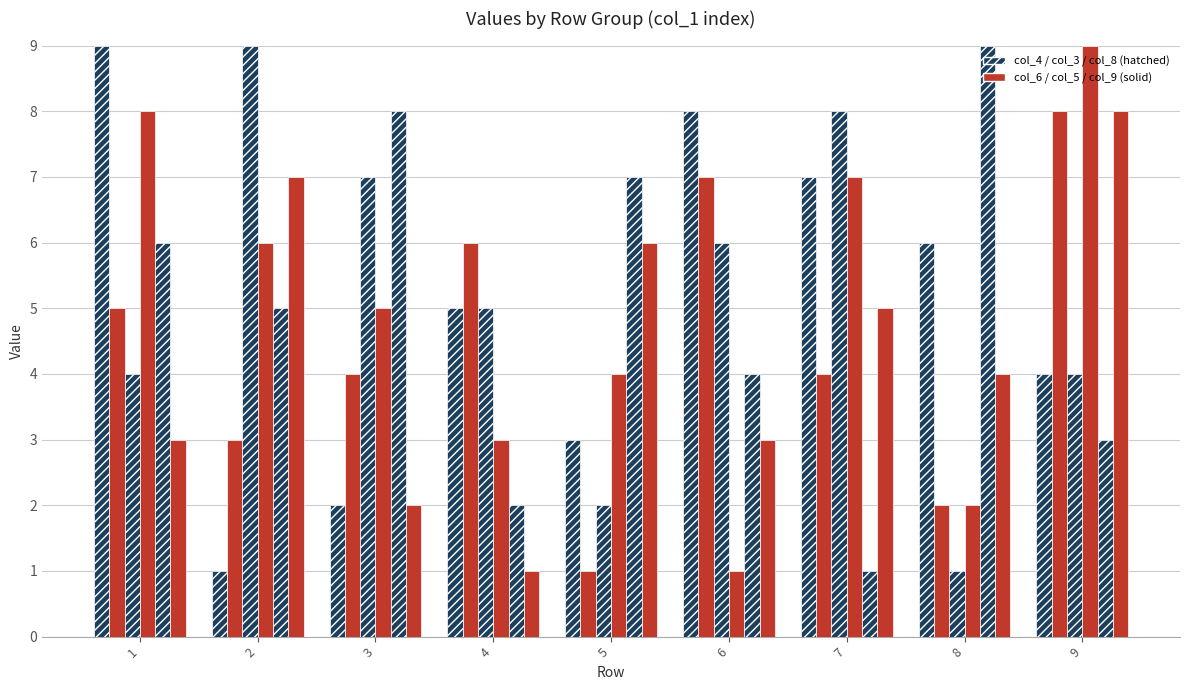

True or false: col_5 has a value of 7 at 7.

True